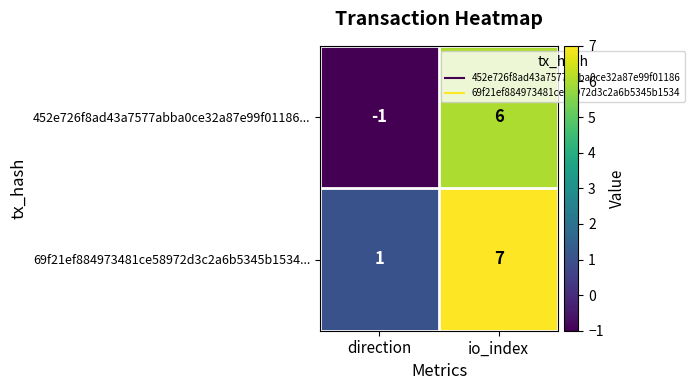

Which category has the highest value across all series?

io_index